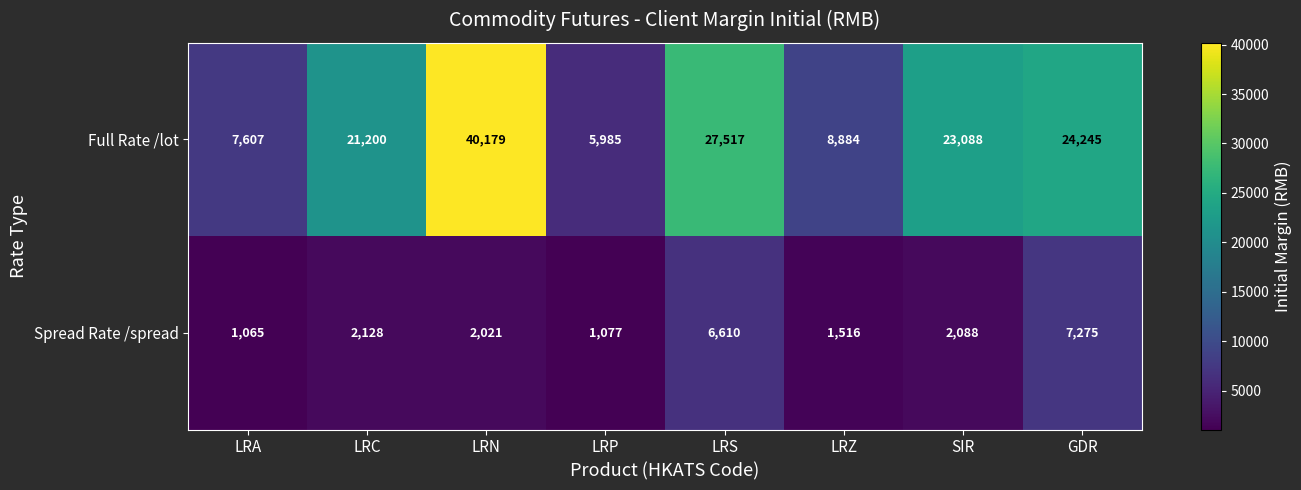

At SIR, list the series in order from largest to smallest.

Full Rate /lot, Spread Rate /spread